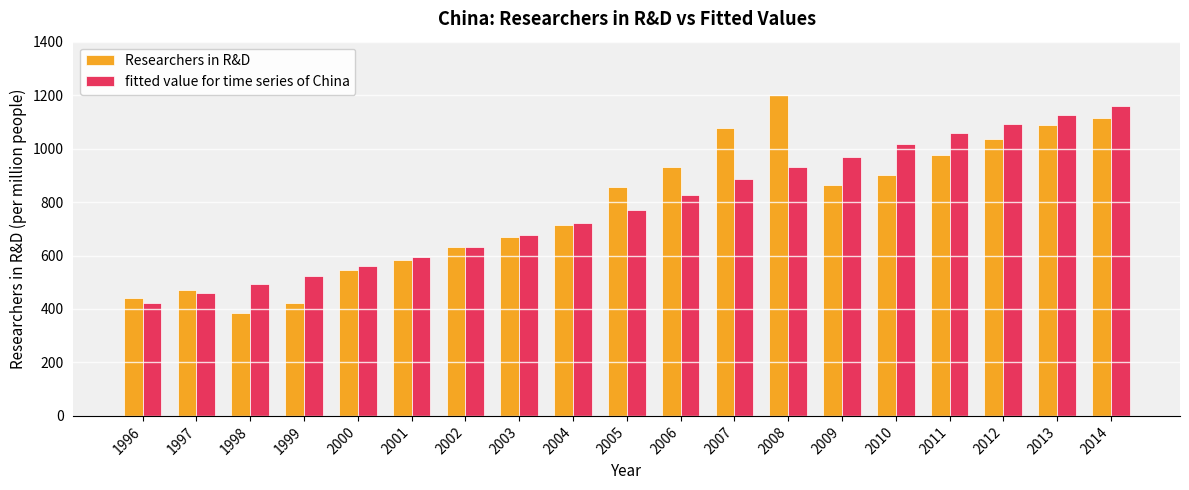

The value of fitted value for time series of China at 2012 is 1918.3. True or false?

False